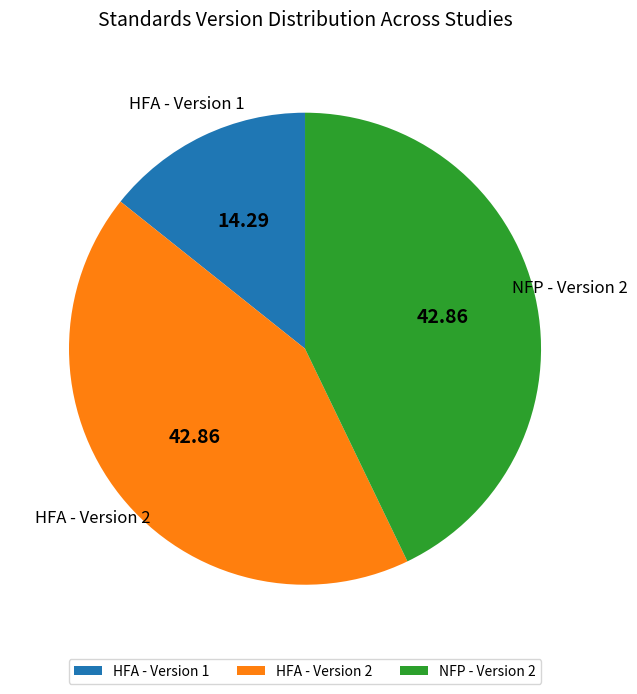

Does any single category account for the majority?

No